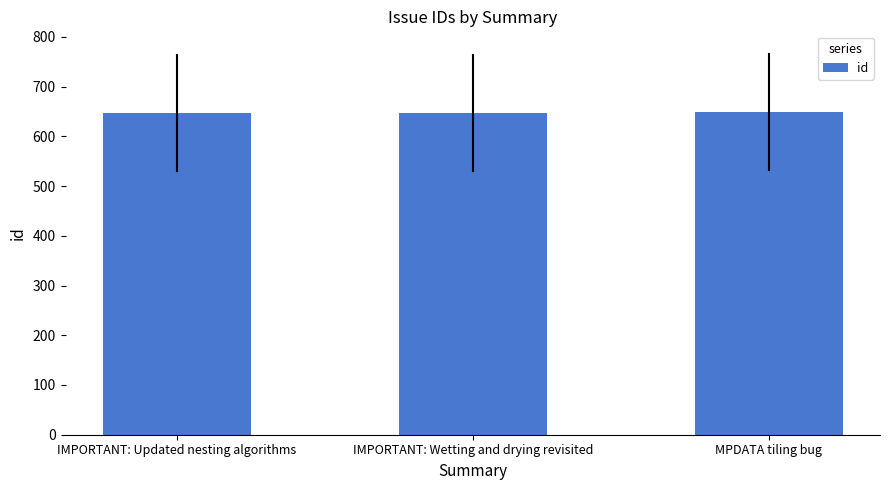

Approximately how many times larger is the value at IMPORTANT: Updated nesting algorithms compared to MPDATA tiling bug?

1.0